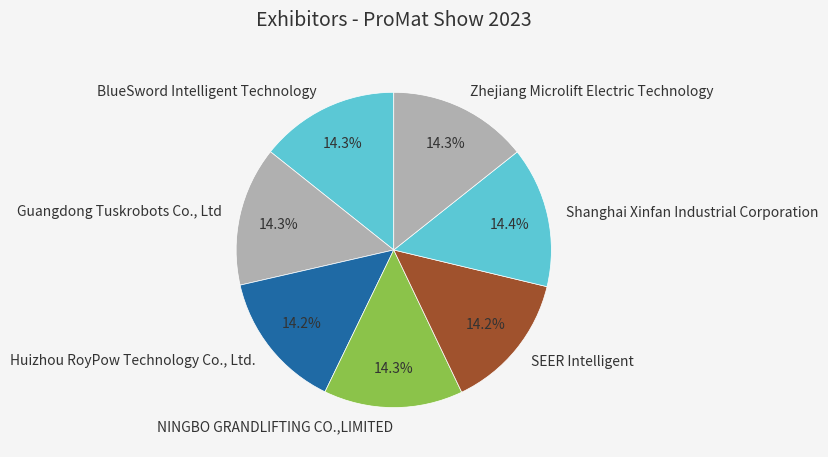

Is BlueSword Intelligent Technology the majority of the pie?

No